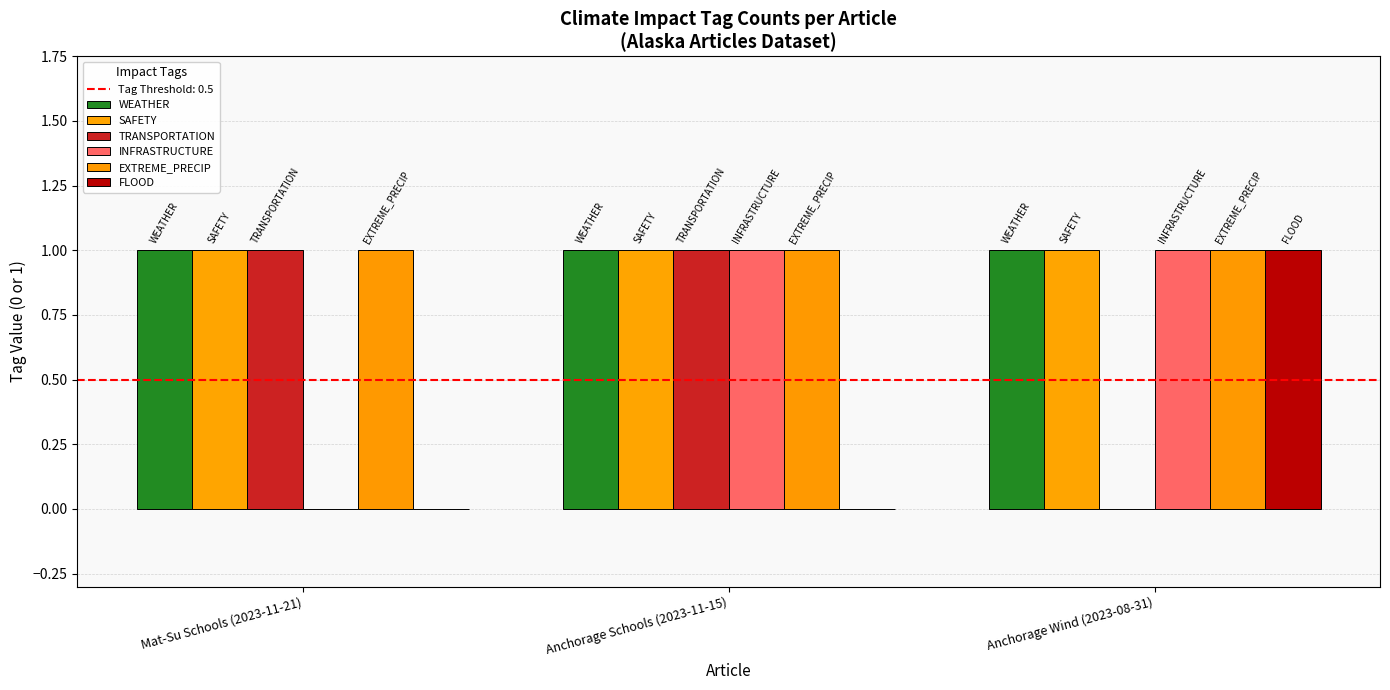

What is the total value across all series at Anchorage Wind (2023-08-31)?

5